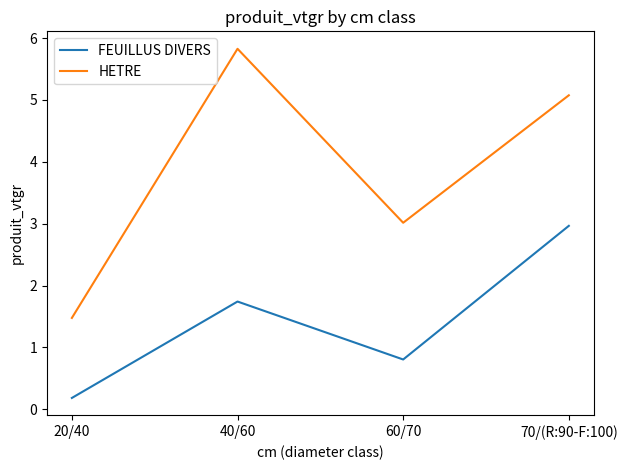

Which series has the largest total across all categories?

HETRE